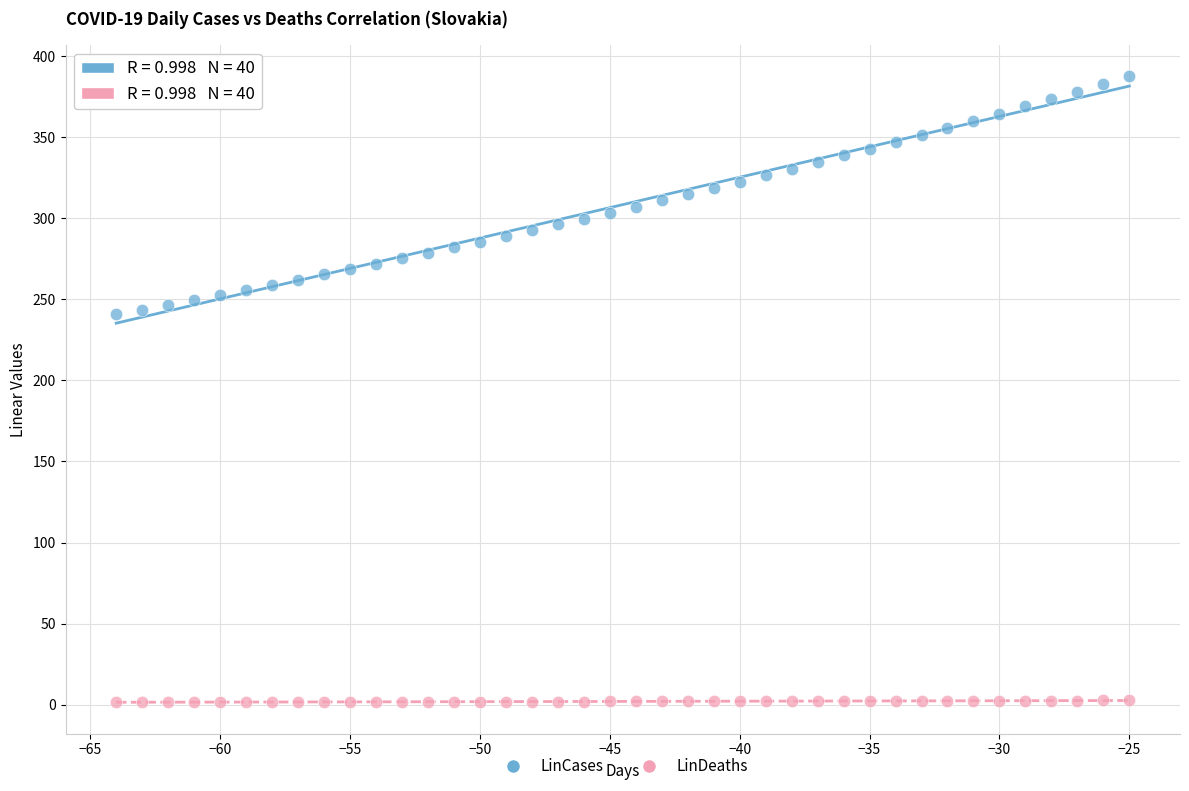

Which series contains the lowest Y value?

LinDeaths